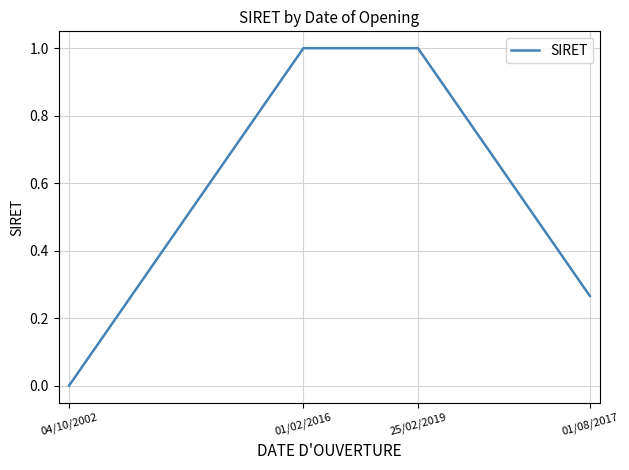

Which label corresponds to the smallest value in the chart?

04/10/2002